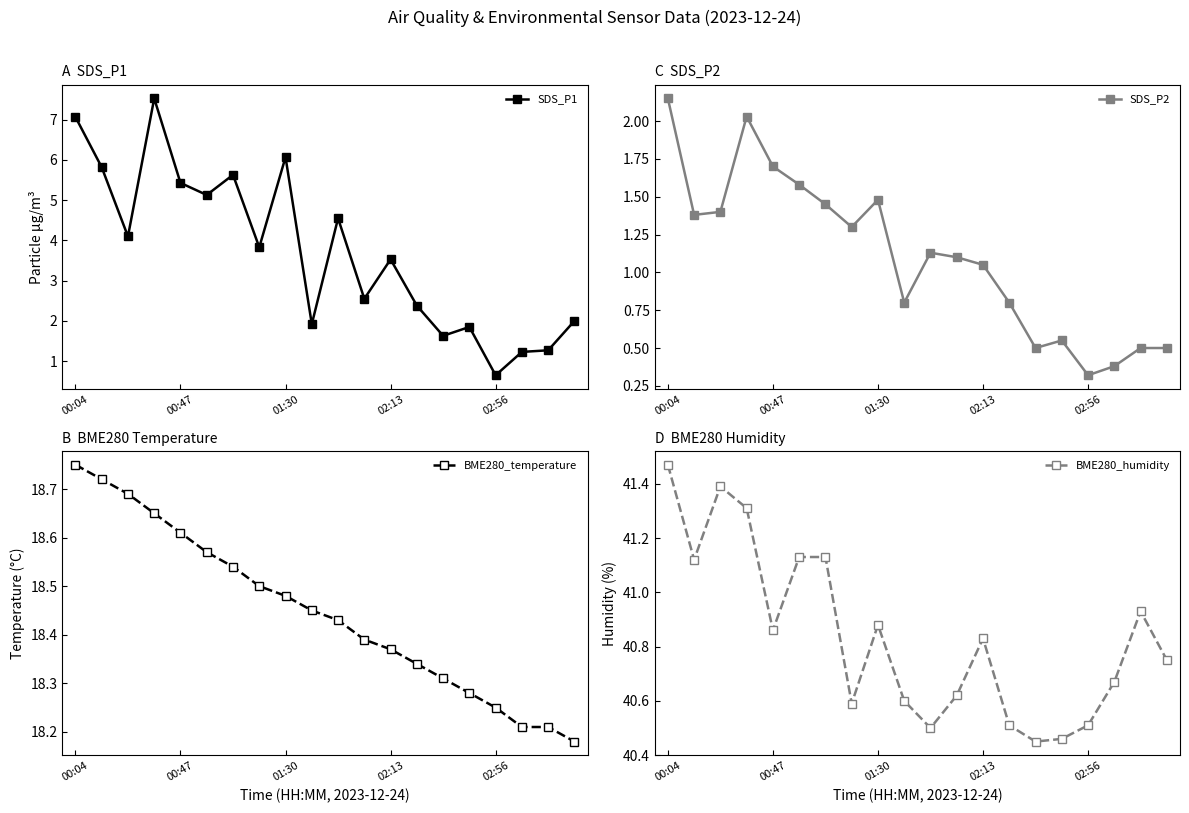

The SDS_P1 series shows 2.0 at 00:04. True or false?

False